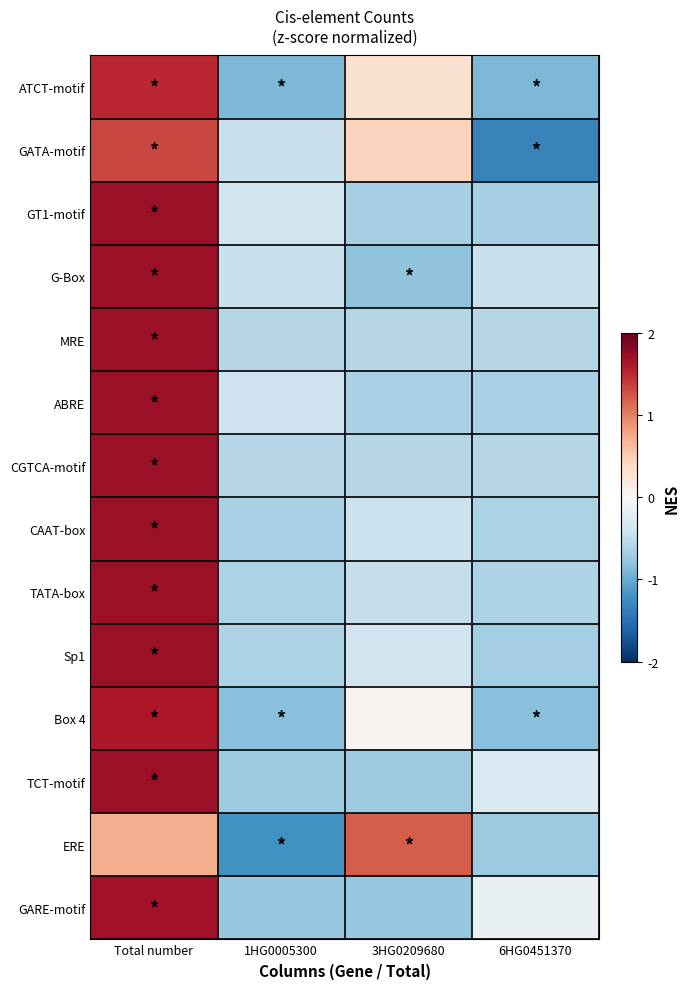

Reading right to left, extract all data points from this chart.

ATCT-motif: 6HG0451370=-0.9	3HG0209680=0.3	1HG0005300=-0.9	Total number=1.5
GATA-motif: 6HG0451370=-1.3	3HG0209680=0.4	1HG0005300=-0.4	Total number=1.3
GT1-motif: 6HG0451370=-0.7	3HG0209680=-0.7	1HG0005300=-0.4	Total number=1.7
G-Box: 6HG0451370=-0.5	3HG0209680=-0.8	1HG0005300=-0.5	Total number=1.7
MRE: 6HG0451370=-0.6	3HG0209680=-0.6	1HG0005300=-0.6	Total number=1.7
ABRE: 6HG0451370=-0.7	3HG0209680=-0.7	1HG0005300=-0.4	Total number=1.7
CGTCA-motif: 6HG0451370=-0.6	3HG0209680=-0.6	1HG0005300=-0.6	Total number=1.7
CAAT-box: 6HG0451370=-0.6	3HG0209680=-0.4	1HG0005300=-0.7	Total number=1.7
TATA-box: 6HG0451370=-0.6	3HG0209680=-0.5	1HG0005300=-0.6	Total number=1.7
Sp1: 6HG0451370=-0.7	3HG0209680=-0.4	1HG0005300=-0.6	Total number=1.7
Box 4: 6HG0451370=-0.8	3HG0209680=0.1	1HG0005300=-0.8	Total number=1.6
TCT-motif: 6HG0451370=-0.3	3HG0209680=-0.7	1HG0005300=-0.7	Total number=1.7
ERE: 6HG0451370=-0.7	3HG0209680=1.2	1HG0005300=-1.2	Total number=0.7
GARE-motif: 6HG0451370=-0.2	3HG0209680=-0.8	1HG0005300=-0.8	Total number=1.7